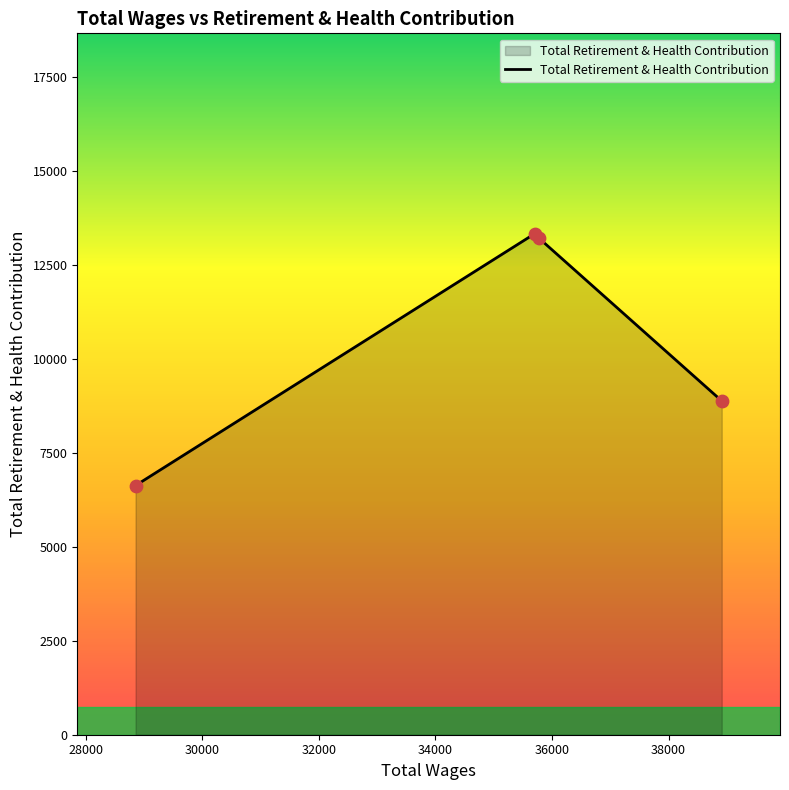

What is the sum of all values?

42039